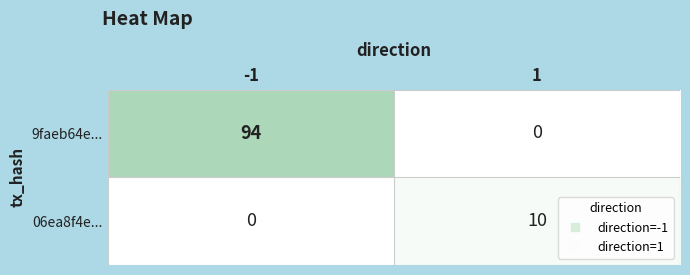

Reading right to left, list all the values displayed in this chart.

9faeb64e...: 0	94
06ea8f4e...: 10	0